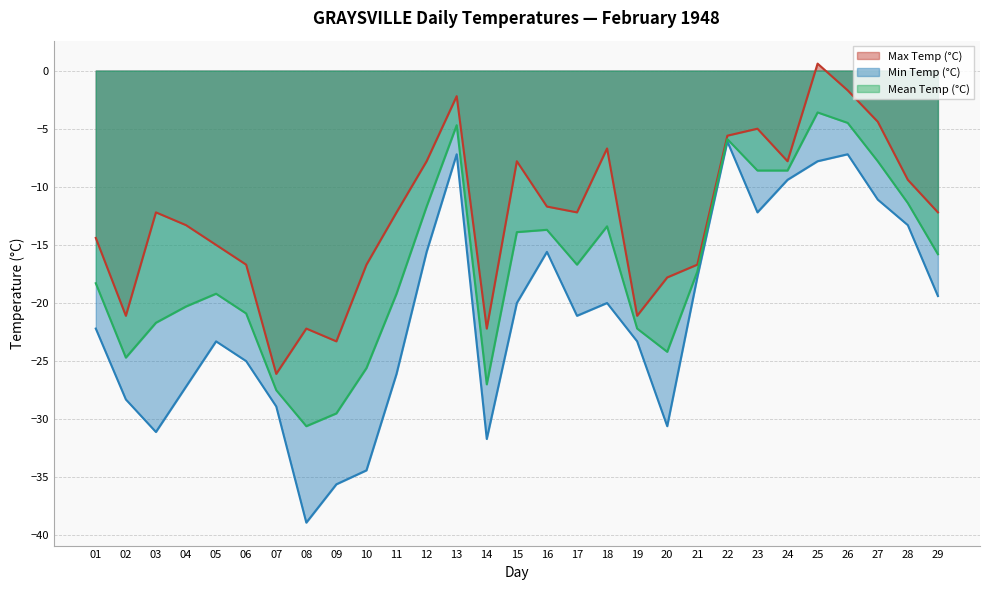

Reading left to right, extract all data points from this chart.

Max Temp (°C): -14.4	-21.1	-12.2	-13.3	-15.0	-16.7	-26.1	-22.2	-23.3	-16.7	-12.2	-7.8	-2.2	-22.2	-7.8	-11.7	-12.2	-6.7	-21.1	-17.8	-16.7	-5.6	-5.0	-7.8	0.6	-1.7	-4.4	-9.4	-12.2
Min Temp (°C): -22.2	-28.3	-31.1	-27.2	-23.3	-25.0	-28.9	-38.9	-35.6	-34.4	-26.1	-15.6	-7.2	-31.7	-20.0	-15.6	-21.1	-20.0	-23.3	-30.6	-17.8	-6.1	-12.2	-9.4	-7.8	-7.2	-11.1	-13.3	-19.4
Mean Temp (°C): -18.3	-24.7	-21.7	-20.3	-19.2	-20.9	-27.5	-30.6	-29.5	-25.6	-19.2	-11.7	-4.7	-27.0	-13.9	-13.7	-16.7	-13.4	-22.2	-24.2	-17.3	-5.9	-8.6	-8.6	-3.6	-4.5	-7.8	-11.4	-15.8